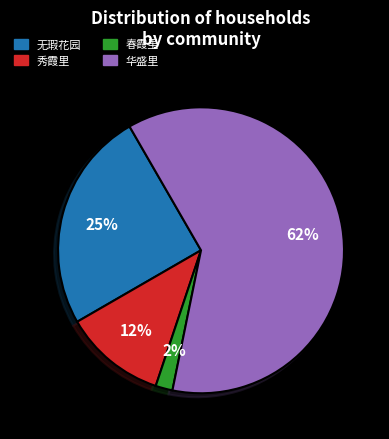

What is the ratio of the value at 秀霞里 to the value at 春霞里?

6.0